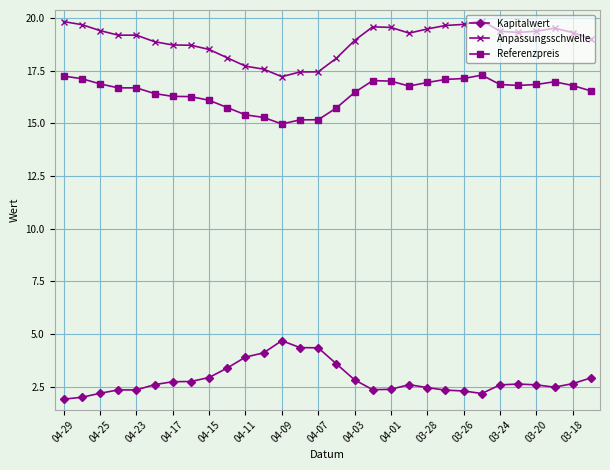

What is the difference between the maximum and minimum values in the Referenzpreis series?

2.3